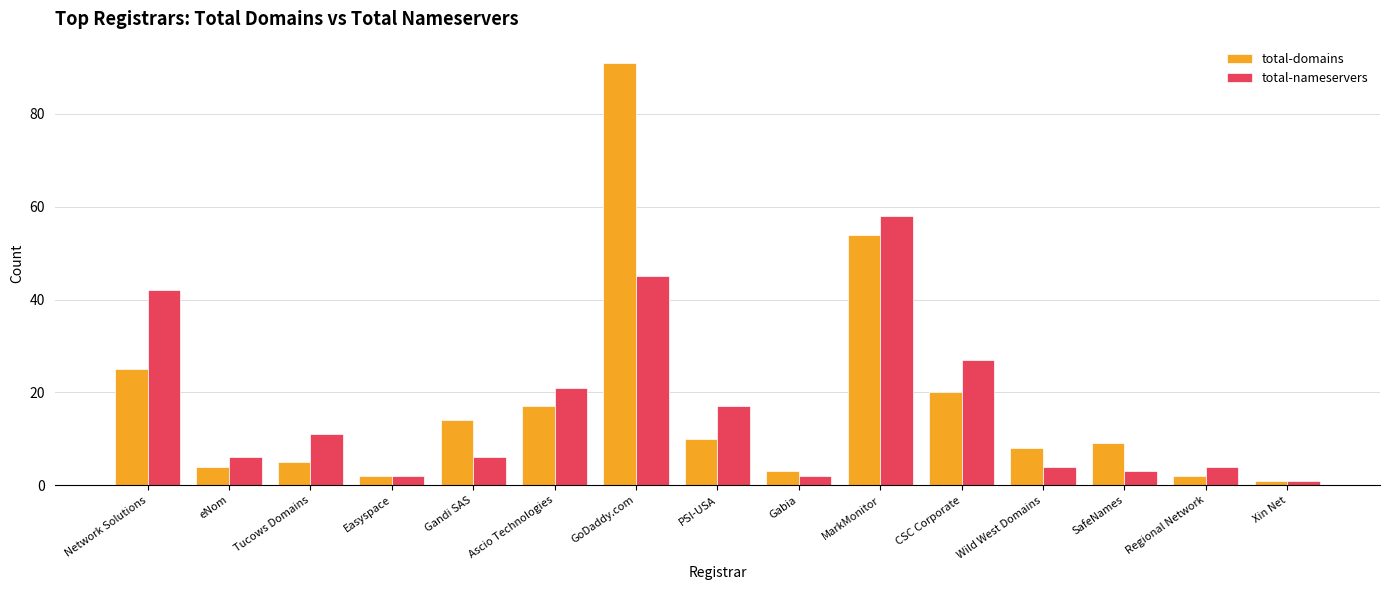

How many bars are there in total?

30